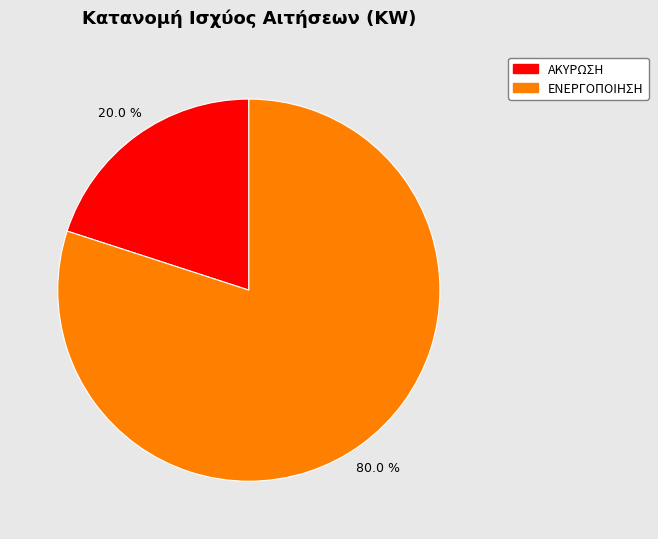

Is there any slice that represents more than half of the pie?

Yes